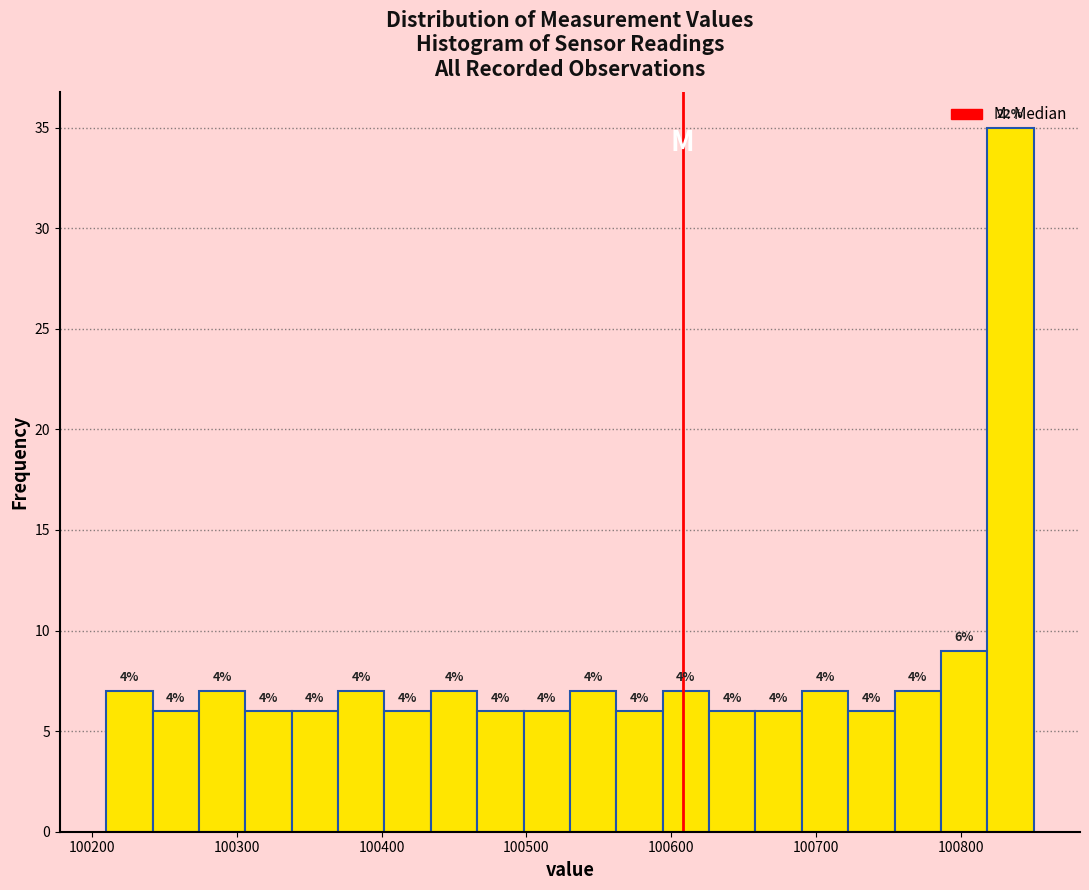

Around what value on the x-axis is the tallest bar? Give the approximate position of its centre, as read against the axis.

100830